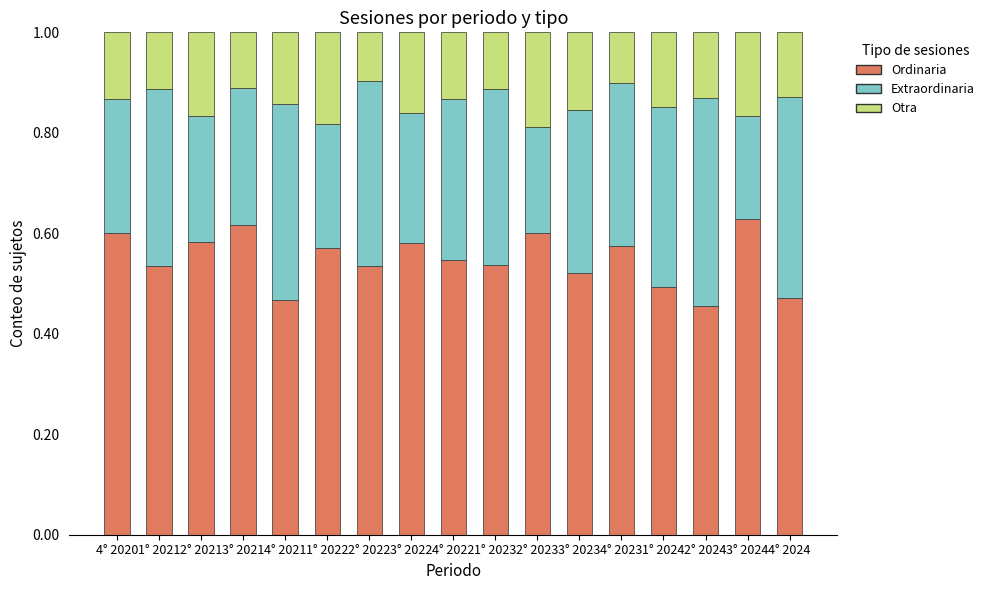

The value of Ordinaria at 3° 2024 is 0.6. True or false?

True